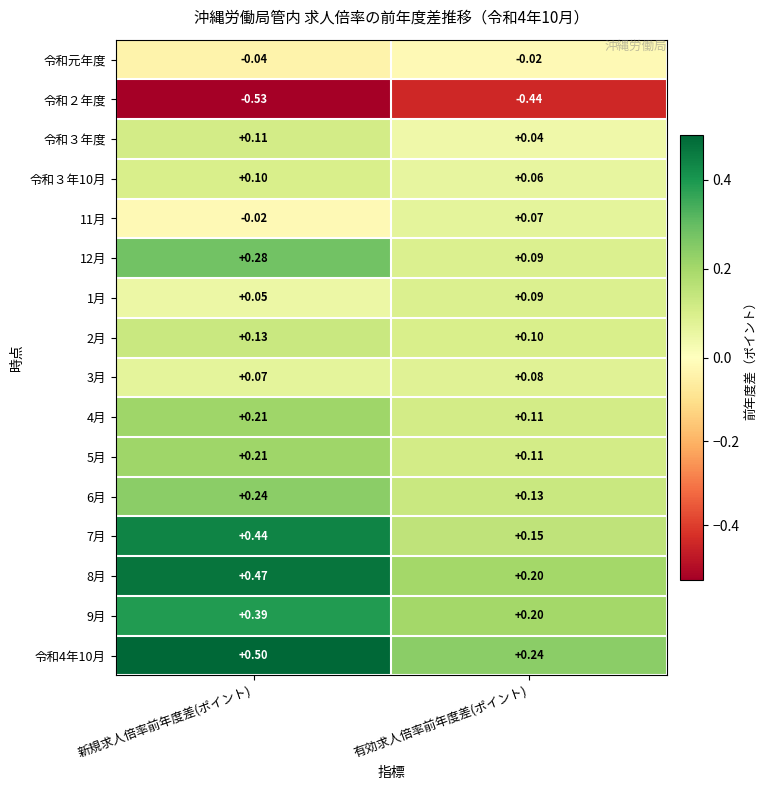

Which label corresponds to the smallest value in the chart?

新規求人倍率前年度差(ポイント)